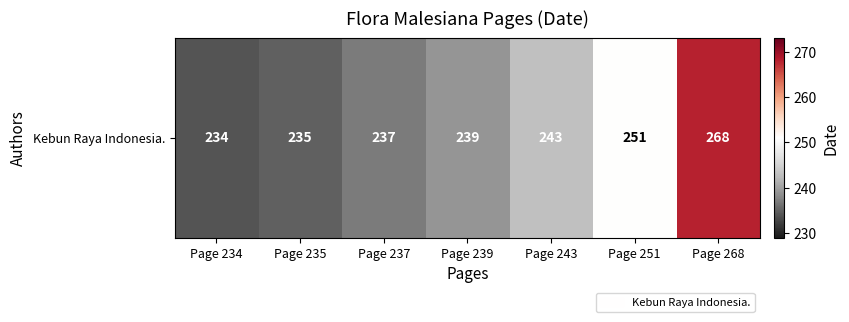

Rank the categories by value from lowest to highest.

Page 234, Page 235, Page 237, Page 239, Page 243, Page 251, Page 268